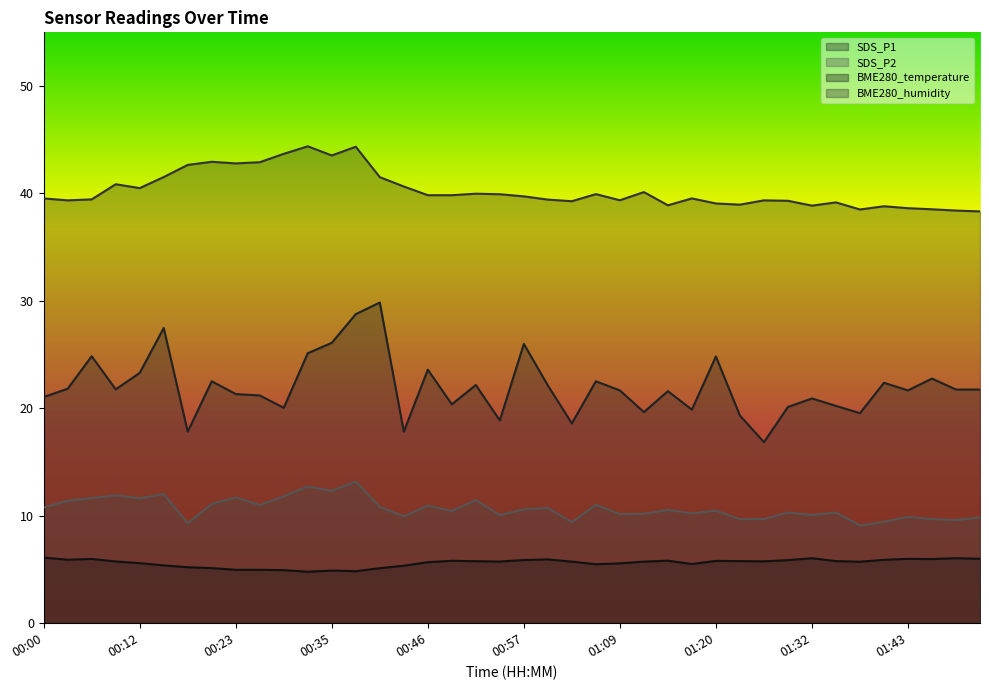

How many data points in SDS_P1 are less than 21?

14